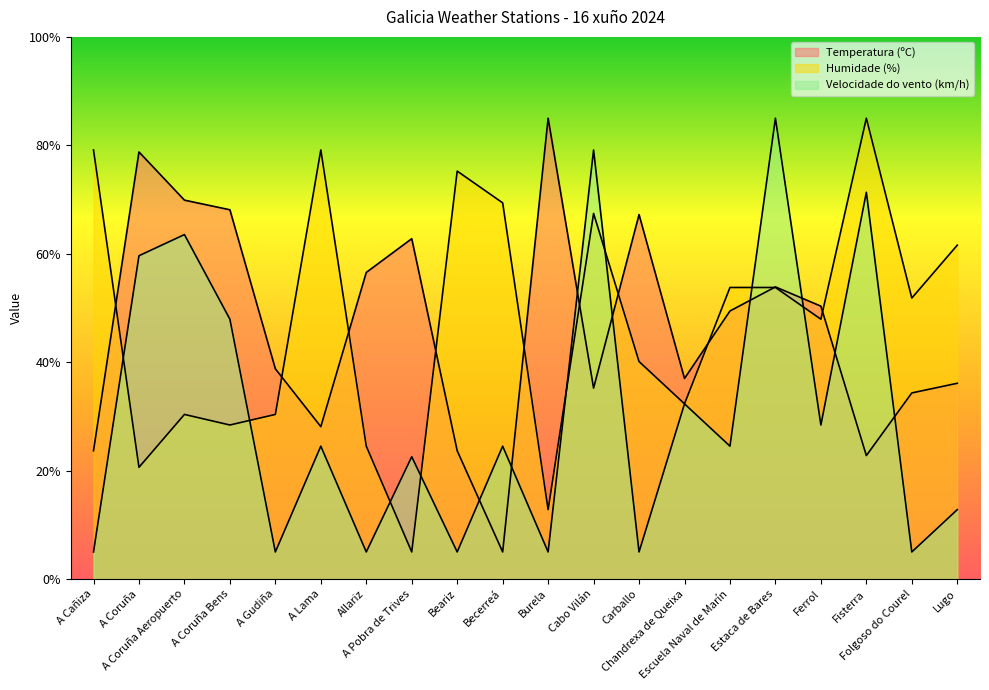

Rank the series by their maximum value, from lowest to highest.

Temperatura (ºC), Humidade (%), Velocidade do vento (km/h)